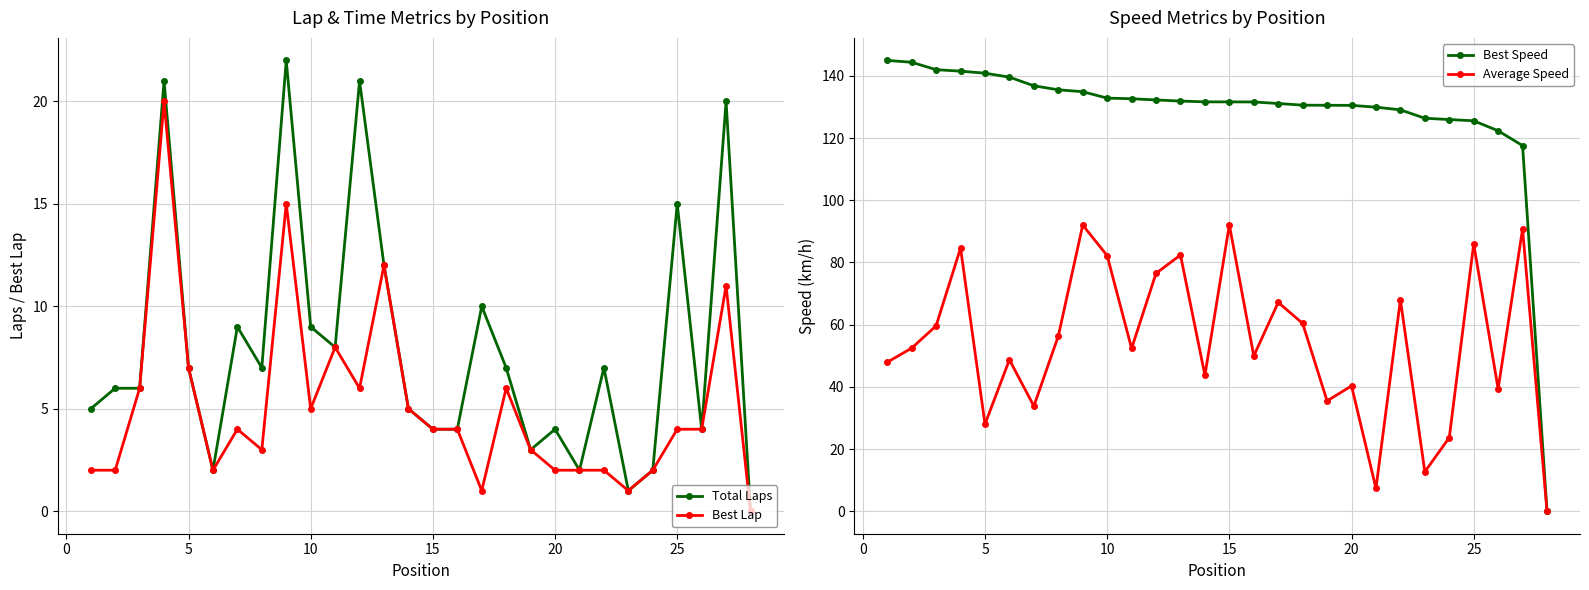

How many interior local valleys does the Total Laps series have?

7